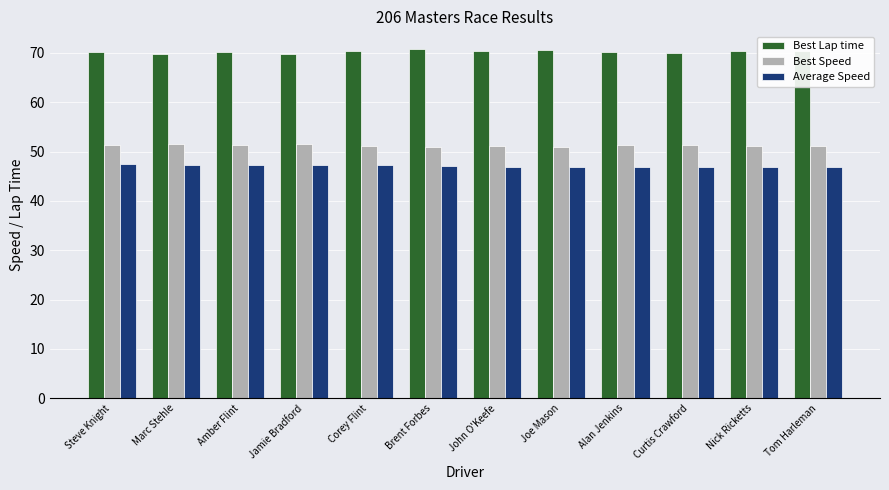

Is the value of Best Lap time at Amber Flint greater than the value of Best Speed at Marc Stehle?

Yes